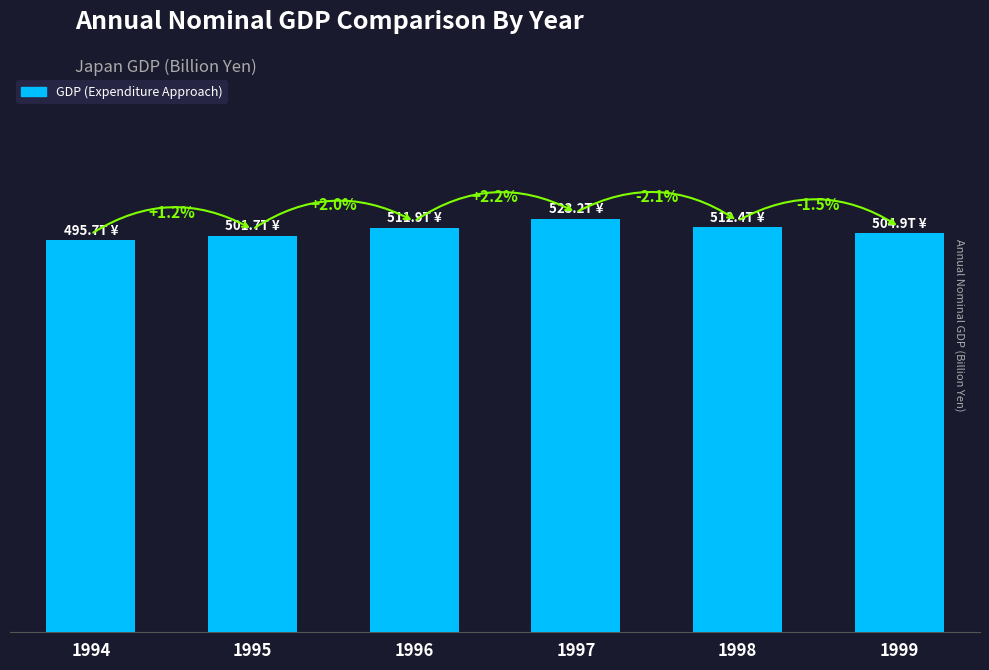

Are the bars horizontal?

No